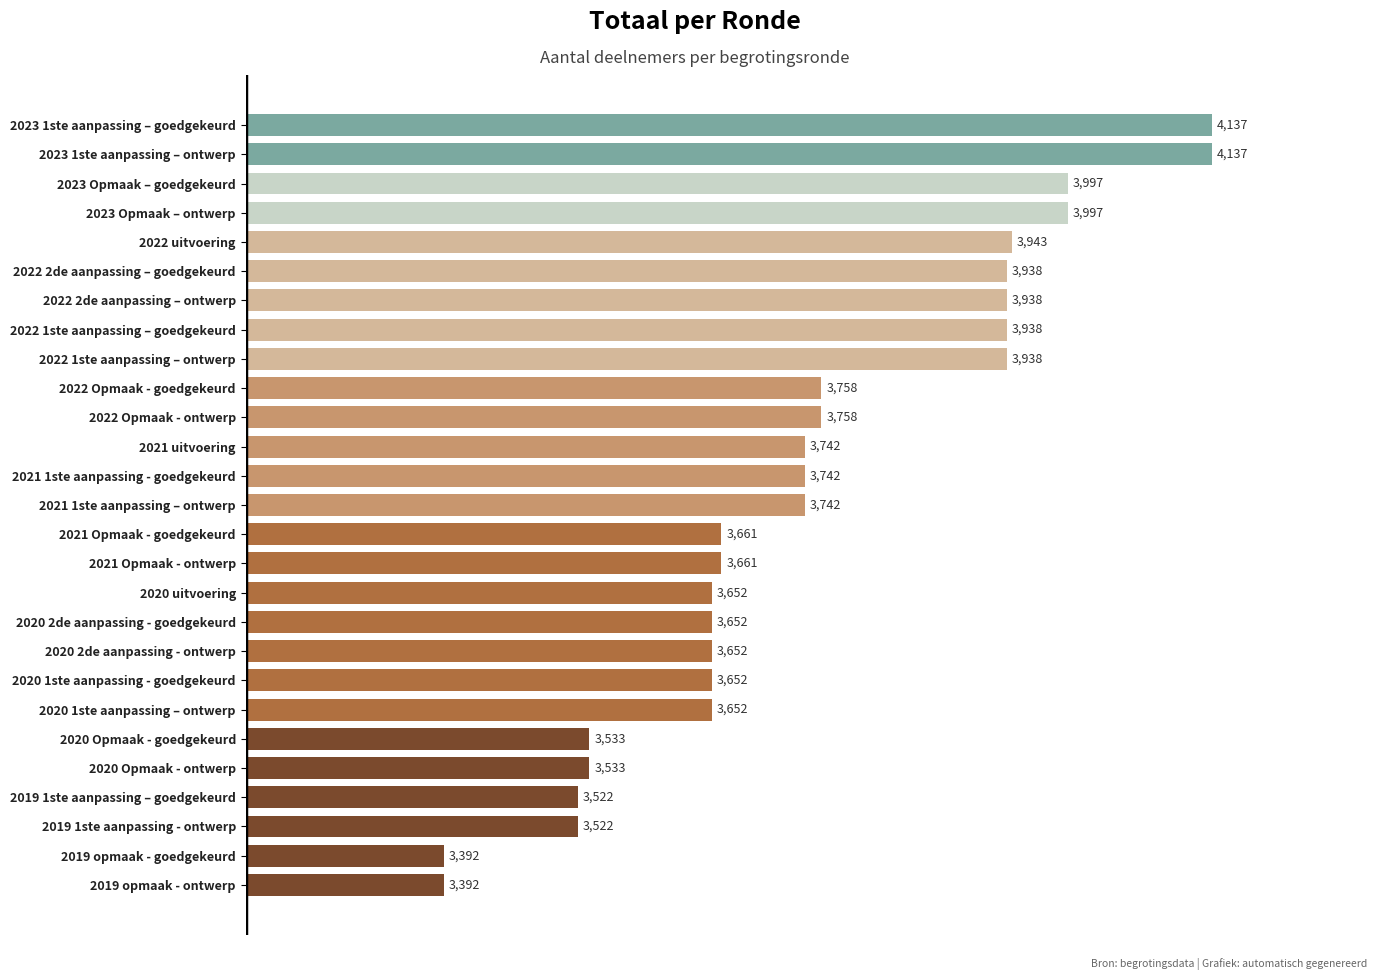

Read the value at 2019 opmaak - ontwerp.

3392